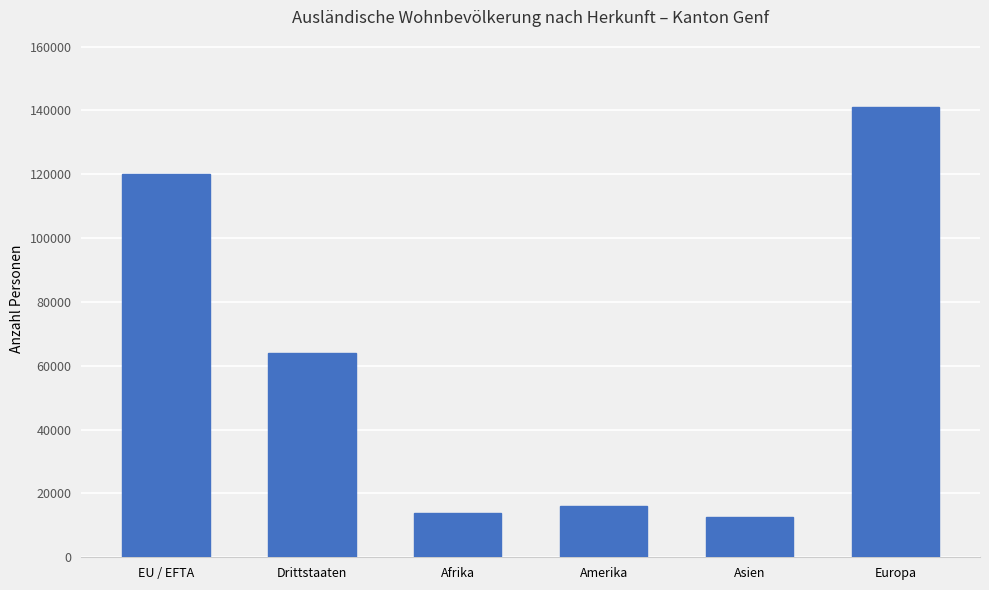

Between EU / EFTA and Afrika, which is larger?

EU / EFTA